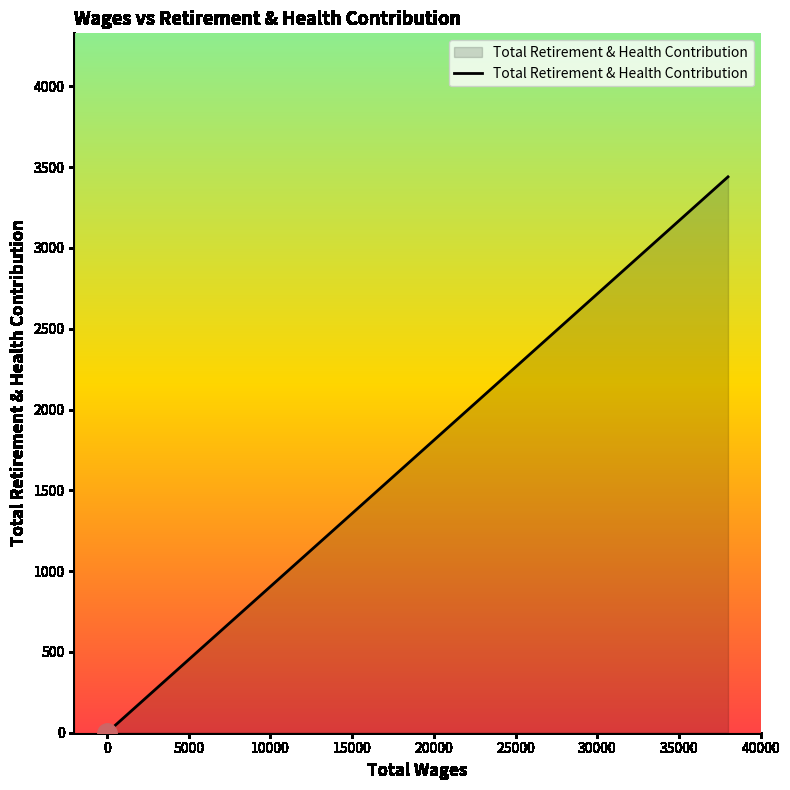

Count the number of categories in the chart.

7